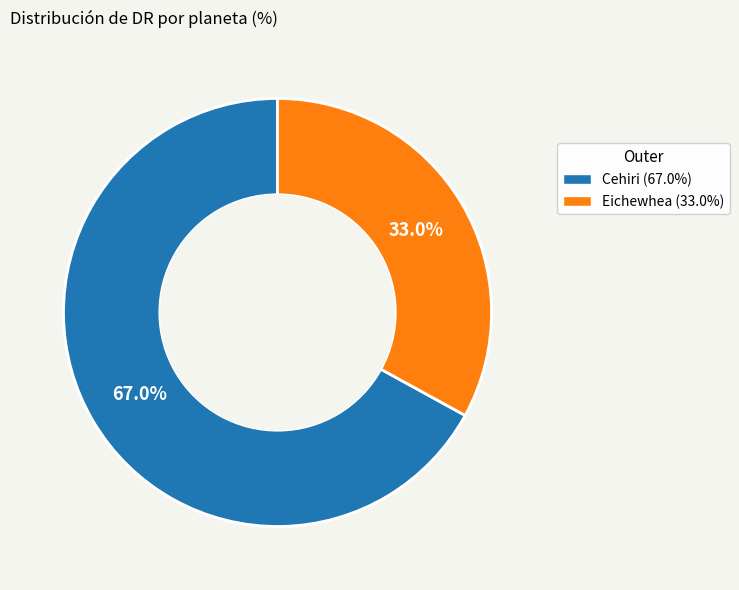

Is there any slice that represents more than half of the pie?

Yes